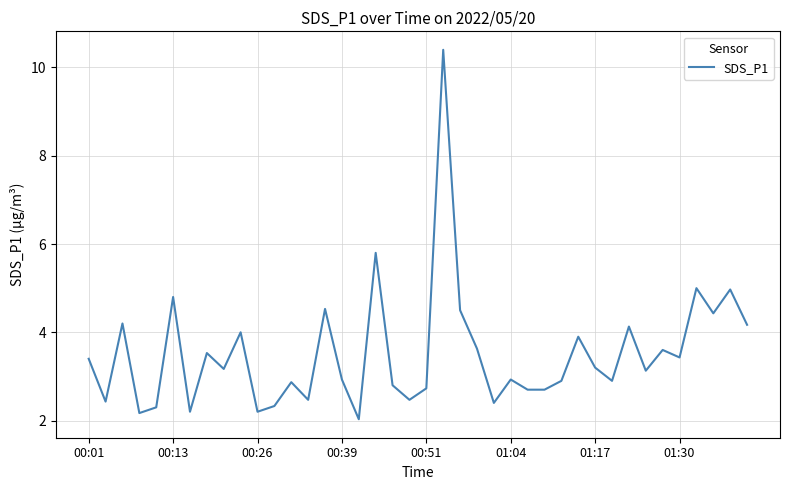

Reading left to right, extract all data points from this chart.

3.4	2.4	4.2	2.2	2.3	4.8	2.2	3.5	3.2	4.0	2.2	2.3	2.9	2.5	4.5	2.9	2.0	5.8	2.8	2.5	2.7	10.4	4.5	3.6	2.4	2.9	2.7	2.7	2.9	3.9	3.2	2.9	4.1	3.1	3.6	3.4	5.0	4.4	5.0	4.2